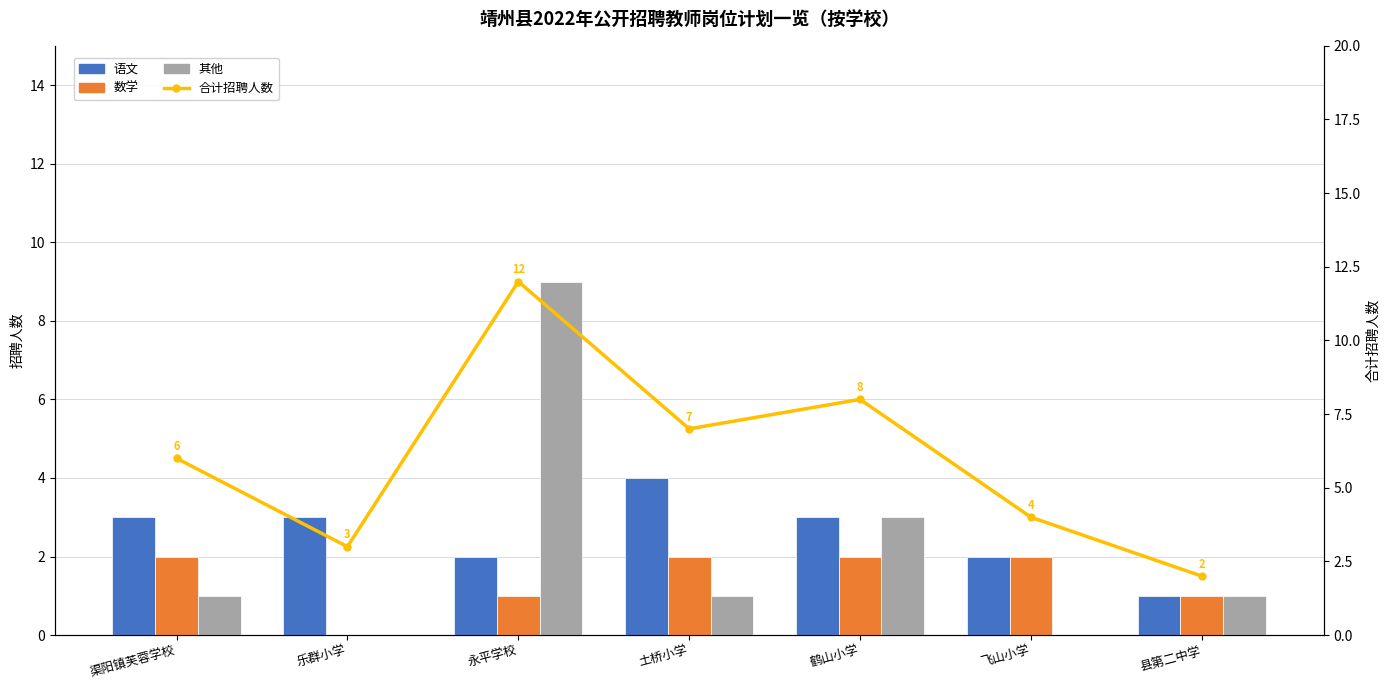

What is the difference between the 合计招聘人数 values at 土桥小学 and 渠阳镇芙蓉学校?

1